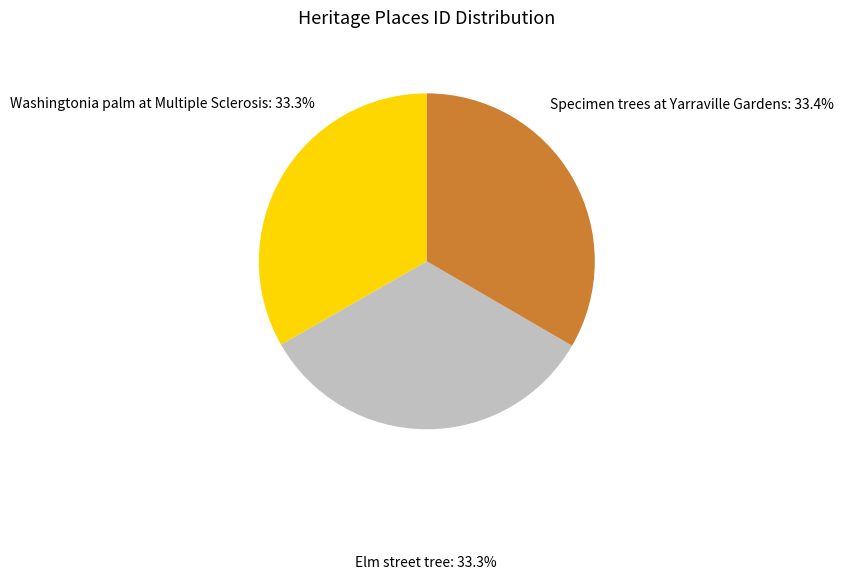

To the nearest percent, what portion does Elm street tree represent?

33%